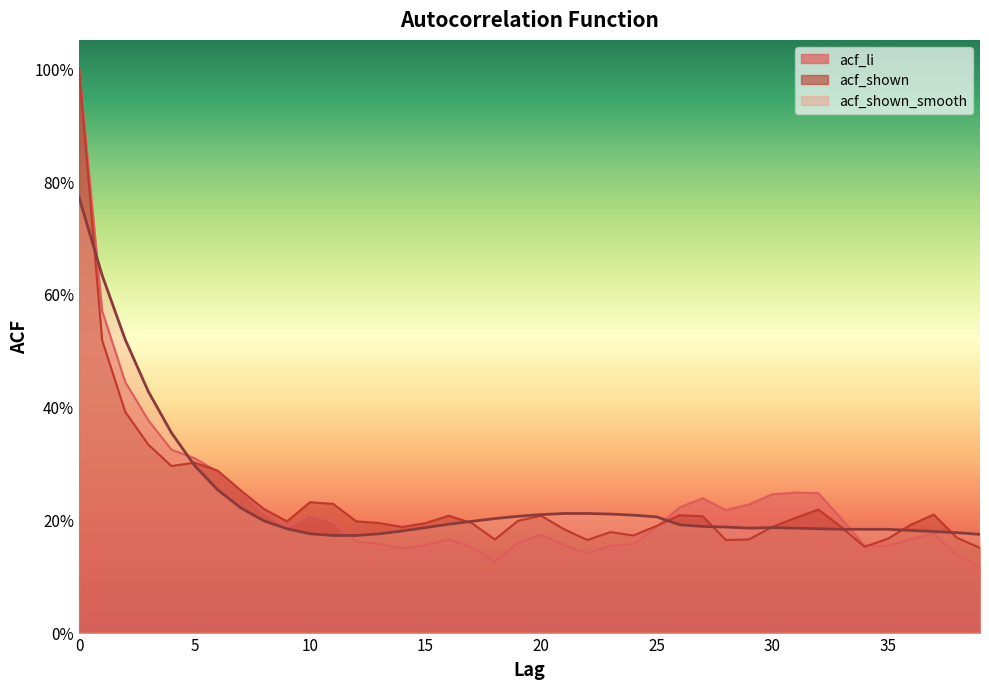

Does the chart have visible grid lines?

No